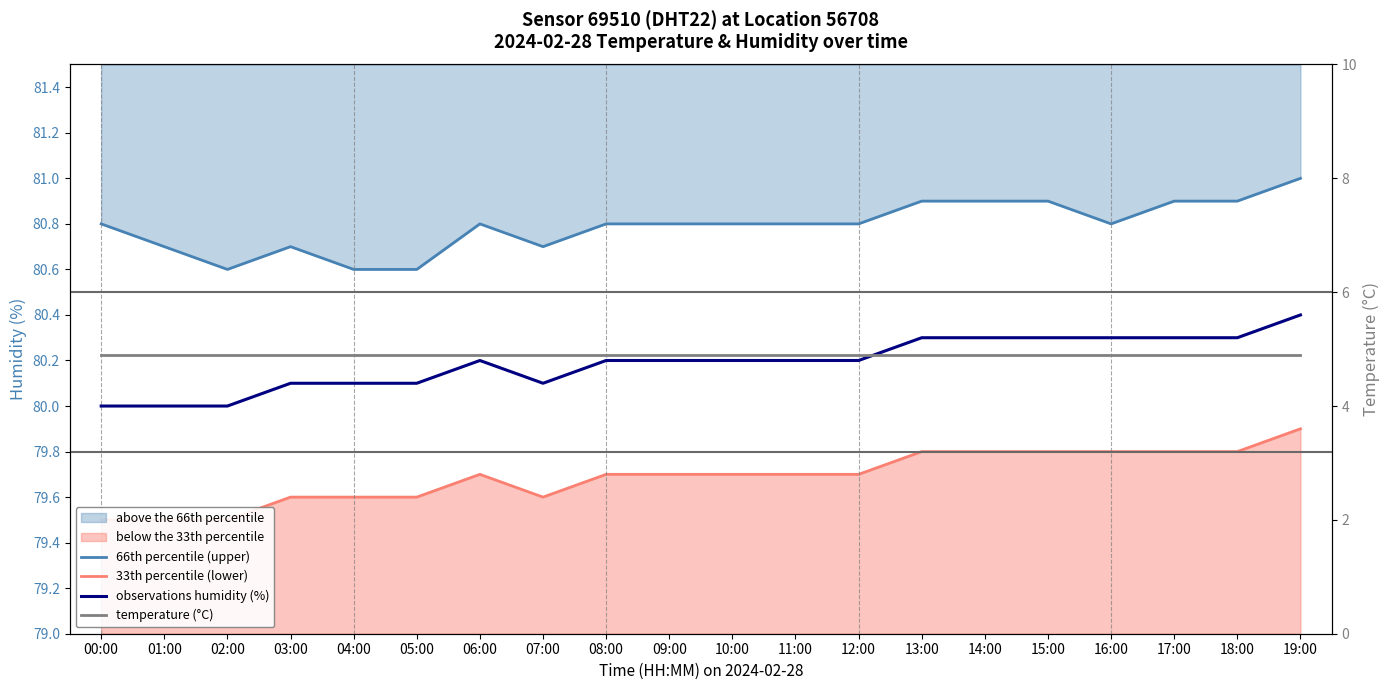

In 33th percentile (lower), how many points are lower than both neighbors (excluding endpoints)?

1